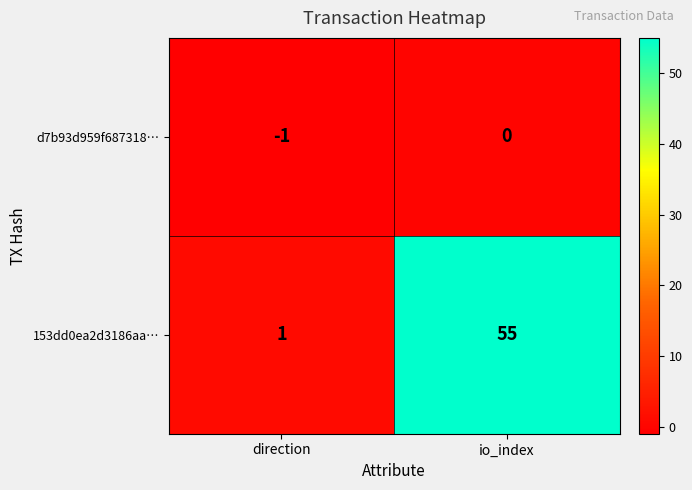

Reading left to right, extract all data points from this chart.

d7b93d959f687318…: -1	0
153dd0ea2d3186aa…: 1	55